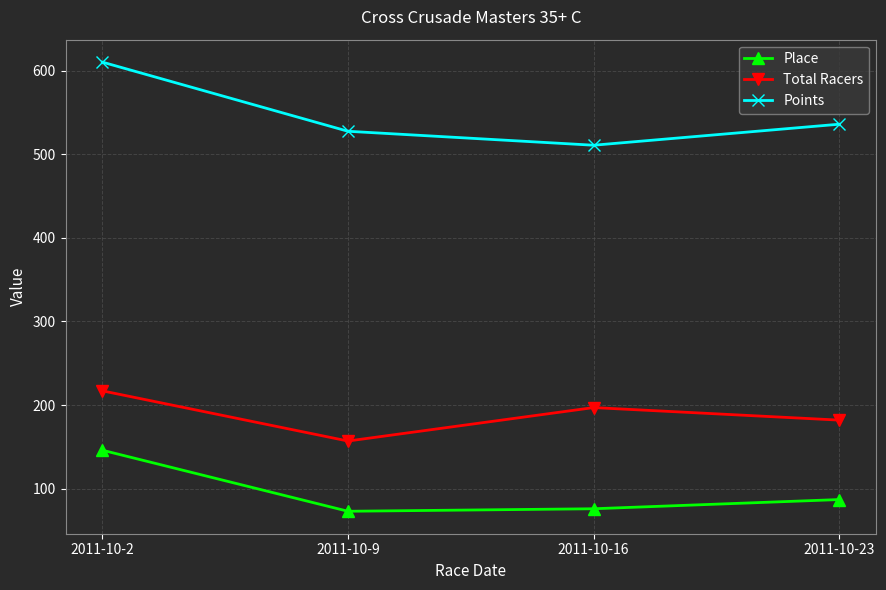

What is the minimum value for Points?

510.7